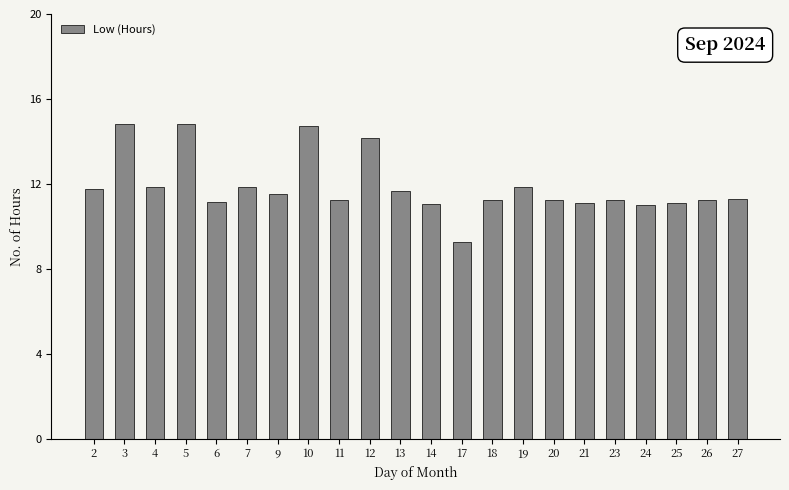

Is it true that the value at 20 is 18.7?

False